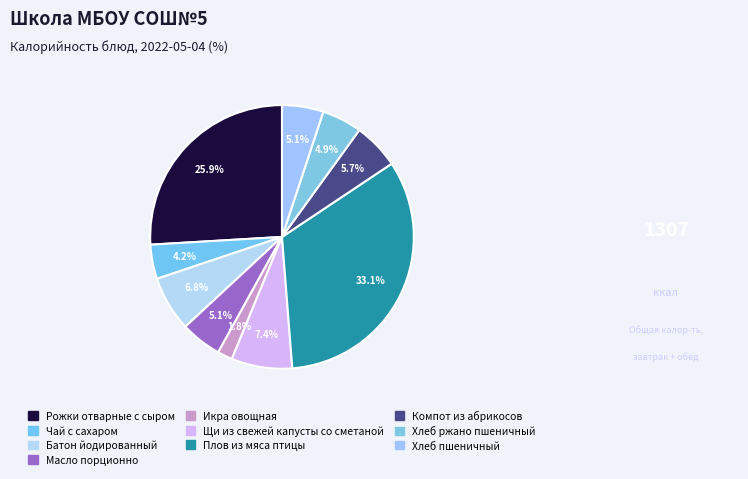

How many slices are in this pie chart?

10